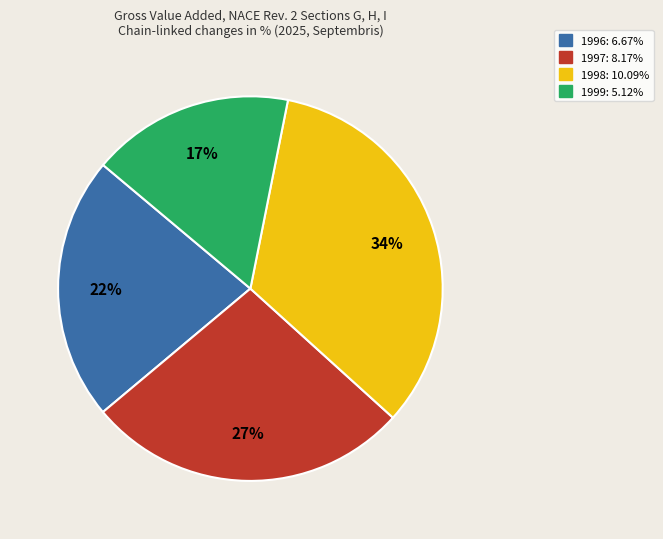

To the nearest percent, what is the difference between the largest and smallest slice percentages?

17%